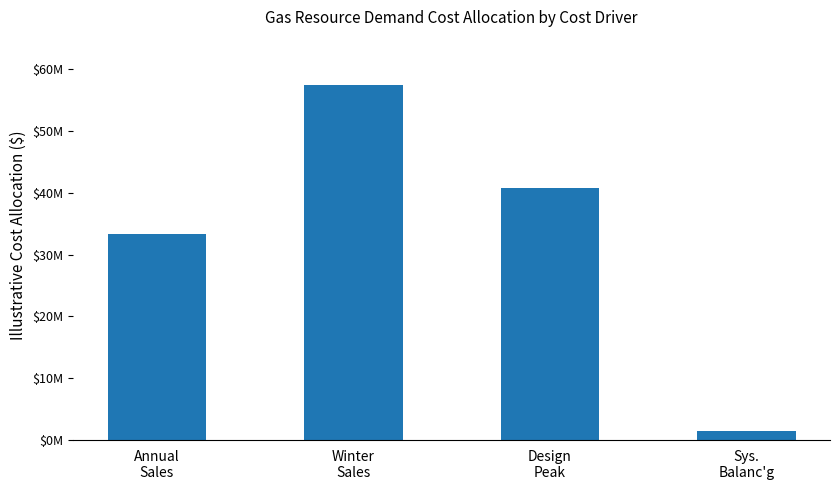

Rank the categories by value from highest to lowest.

Winter
Sales, Design
Peak, Annual
Sales, Sys.
Balanc'g